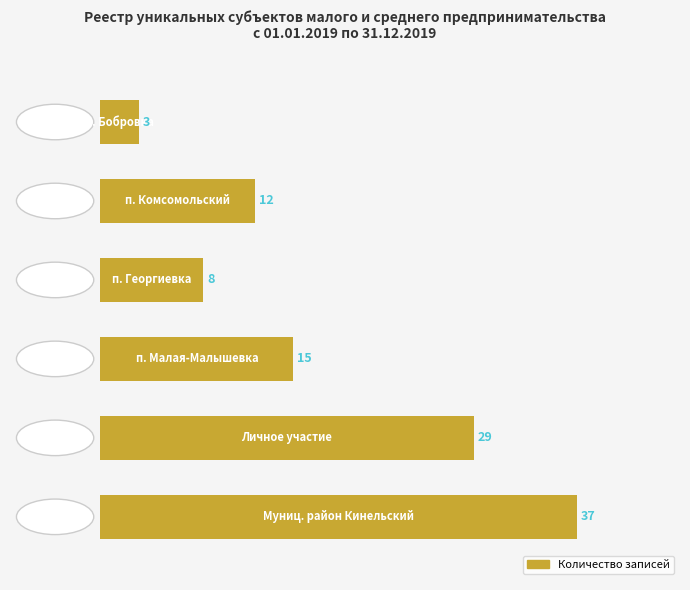

Reading bottom to top, transcribe all the data shown in this chart.

37	29	15	8	12	3